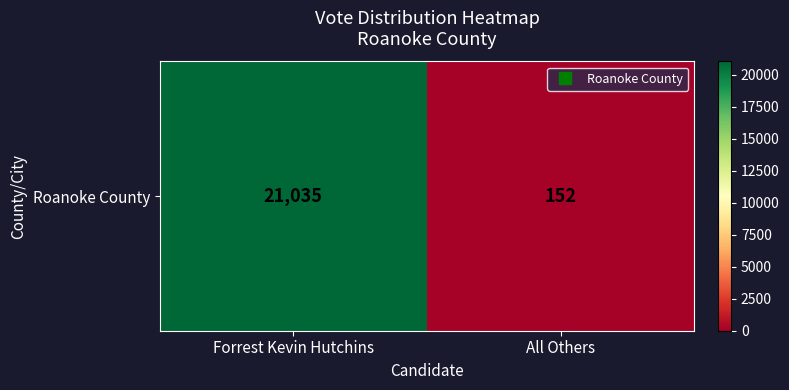

What is the difference between the maximum and minimum values?

20883